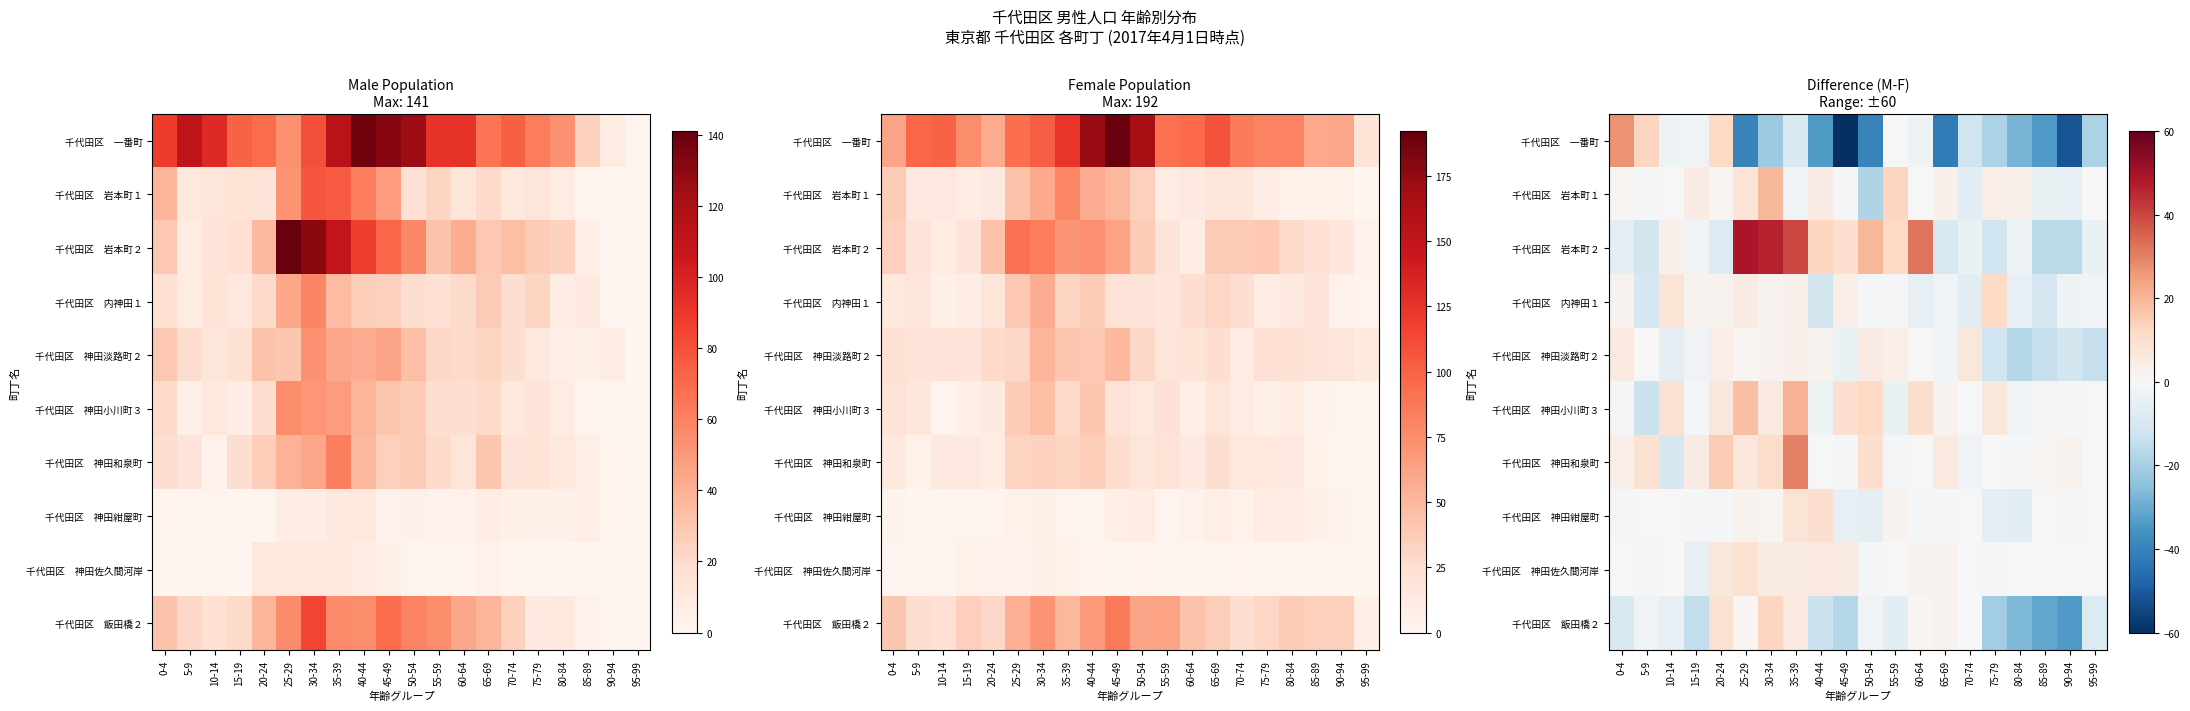

What is the difference between the maximum and minimum values in the 千代田区 神田紺屋町 series?

17